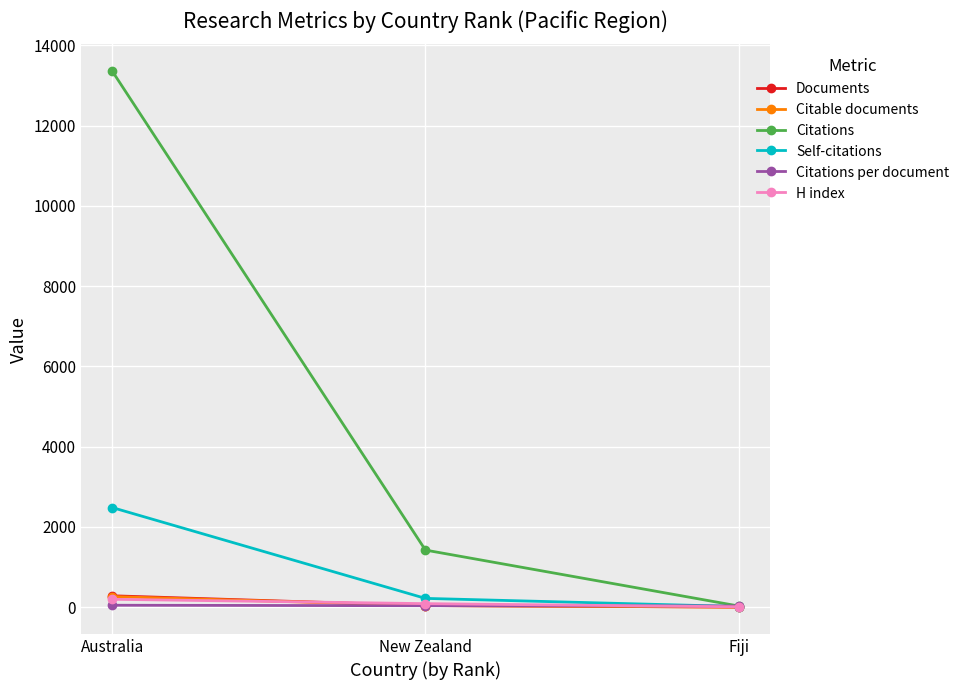

What is the sum of the Documents values at New Zealand and Australia?

323.0